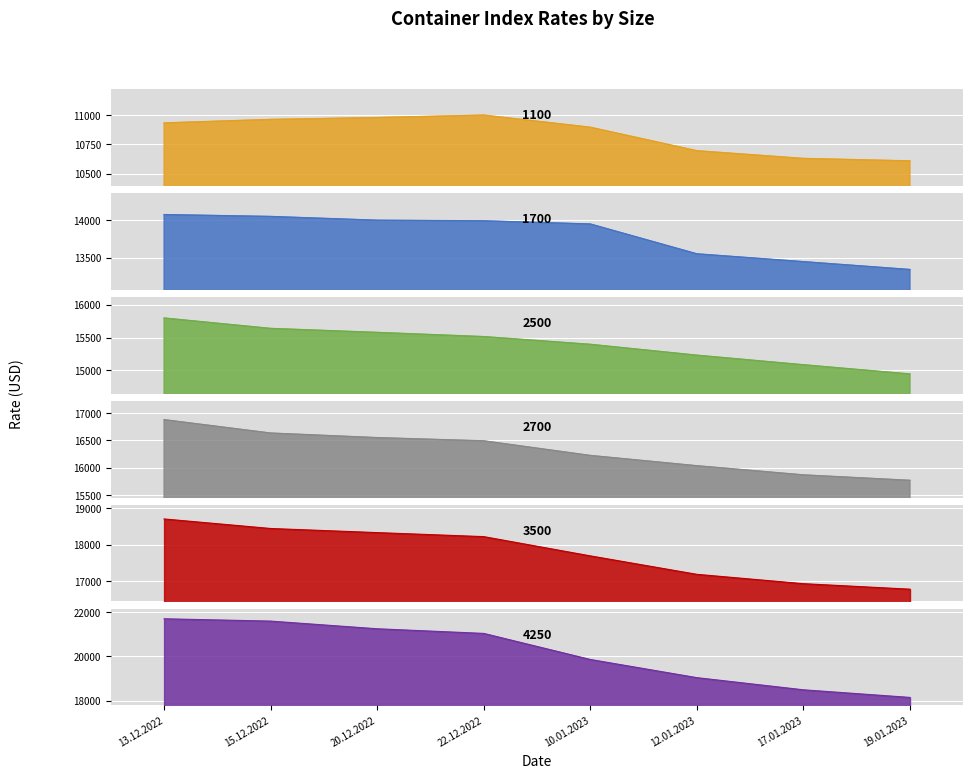

True or false: 2500 has more than 0 points higher than both neighbors.

False